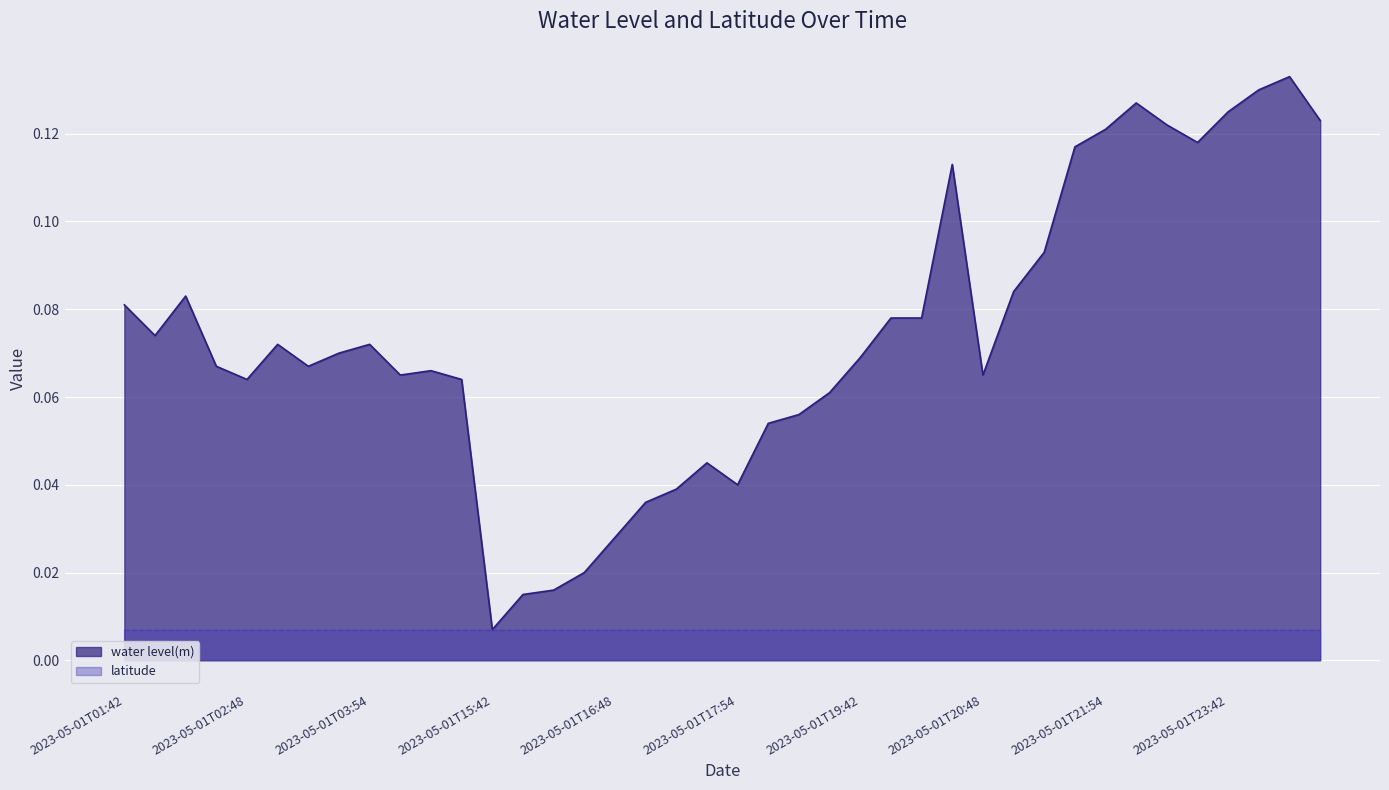

Reading right to left, list all the values displayed in this chart.

2023-05-02T00:42=0.1	2023-05-01T23:54=0.1	2023-05-01T23:48=0.1	2023-05-01T23:42=0.1	2023-05-01T22:54=0.1	2023-05-01T22:48=0.1	2023-05-01T22:42=0.1	2023-05-01T21:54=0.1	2023-05-01T21:48=0.1	2023-05-01T21:42=0.1	2023-05-01T20:54=0.1	2023-05-01T20:48=0.1	2023-05-01T20:42=0.1	2023-05-01T19:54=0.1	2023-05-01T19:48=0.1	2023-05-01T19:42=0.1	2023-05-01T18:54=0.1	2023-05-01T18:48=0.1	2023-05-01T18:42=0.1	2023-05-01T17:54=0.0	2023-05-01T17:48=0.0	2023-05-01T17:42=0.0	2023-05-01T16:54=0.0	2023-05-01T16:48=0.0	2023-05-01T16:42=0.0	2023-05-01T15:54=0.0	2023-05-01T15:48=0.0	2023-05-01T15:42=0.0	2023-05-01T05:54=0.1	2023-05-01T05:48=0.1	2023-05-01T05:42=0.1	2023-05-01T03:54=0.1	2023-05-01T03:48=0.1	2023-05-01T03:42=0.1	2023-05-01T02:54=0.1	2023-05-01T02:48=0.1	2023-05-01T02:42=0.1	2023-05-01T01:54=0.1	2023-05-01T01:48=0.1	2023-05-01T01:42=0.1